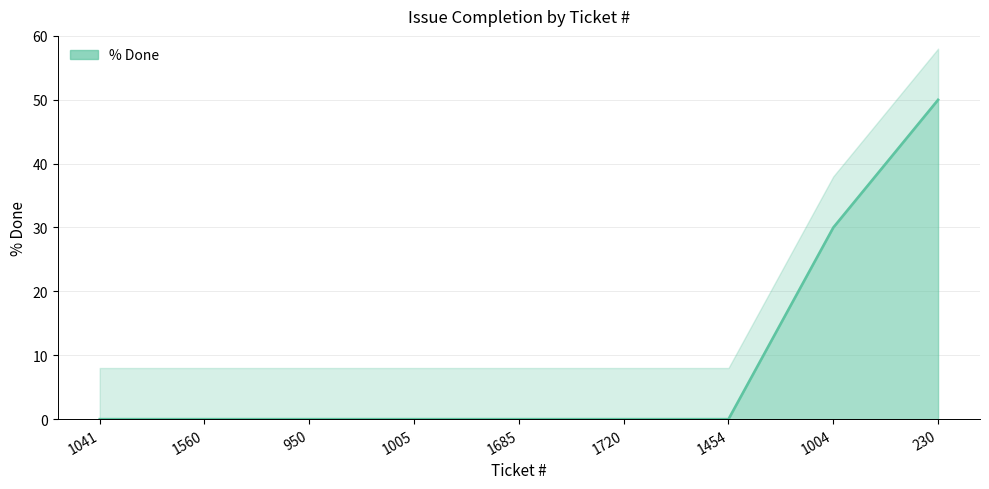

Which label corresponds to the largest value in the chart?

230